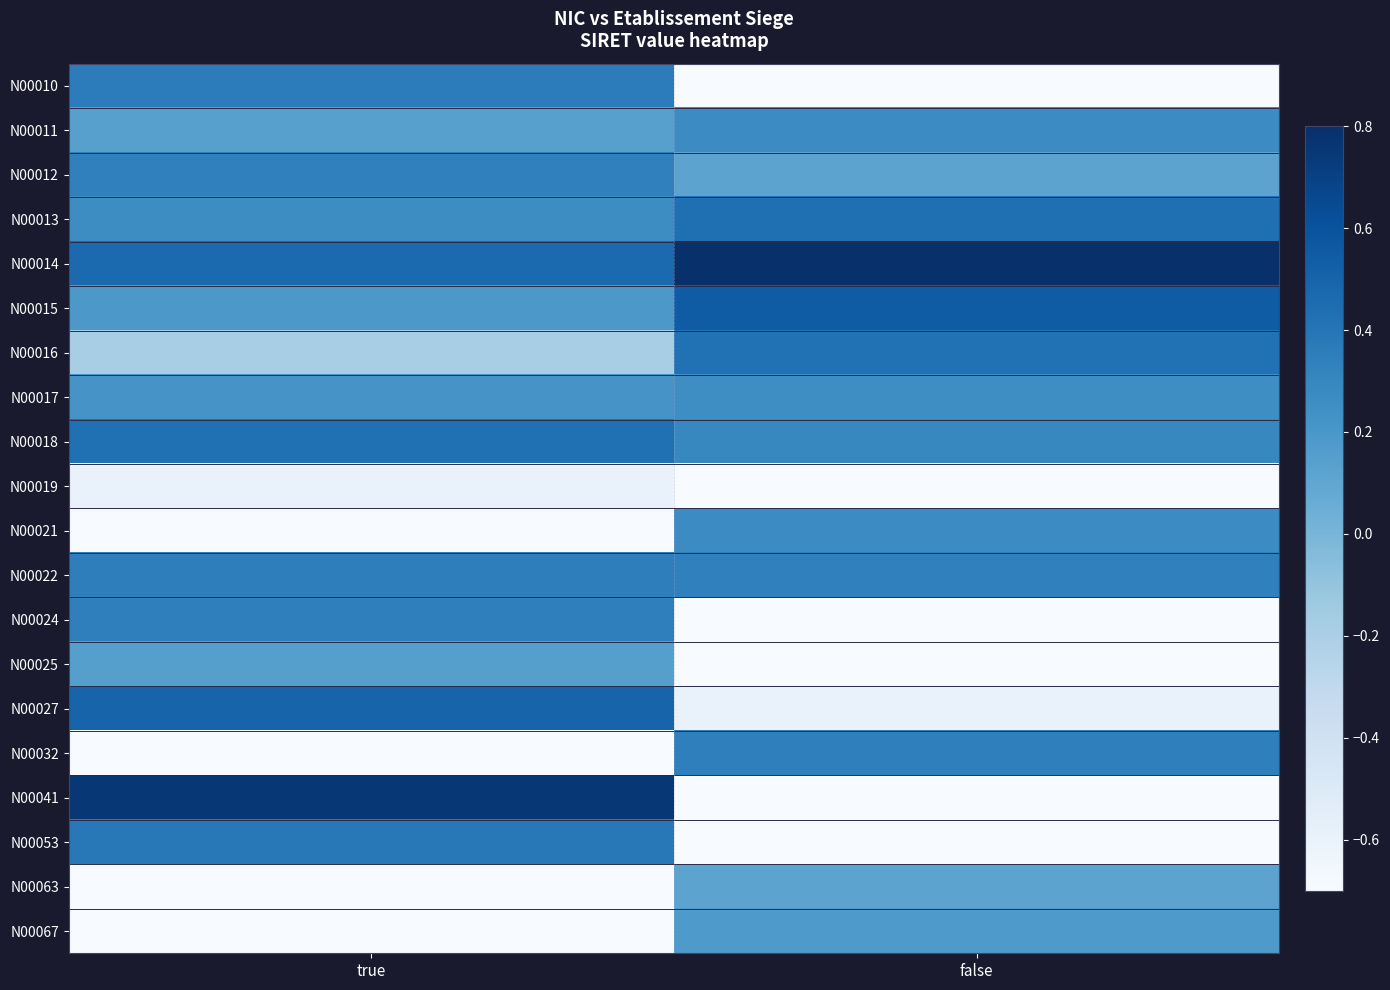

At which category does the chart reach its peak across all series?

false